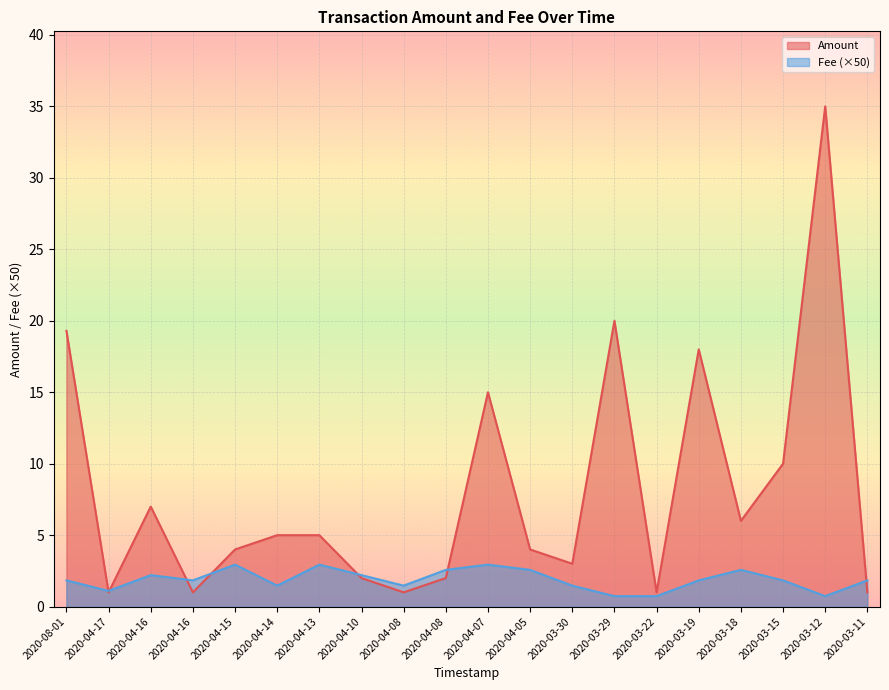

At which label is Fee closest to 1?

2020-04-17